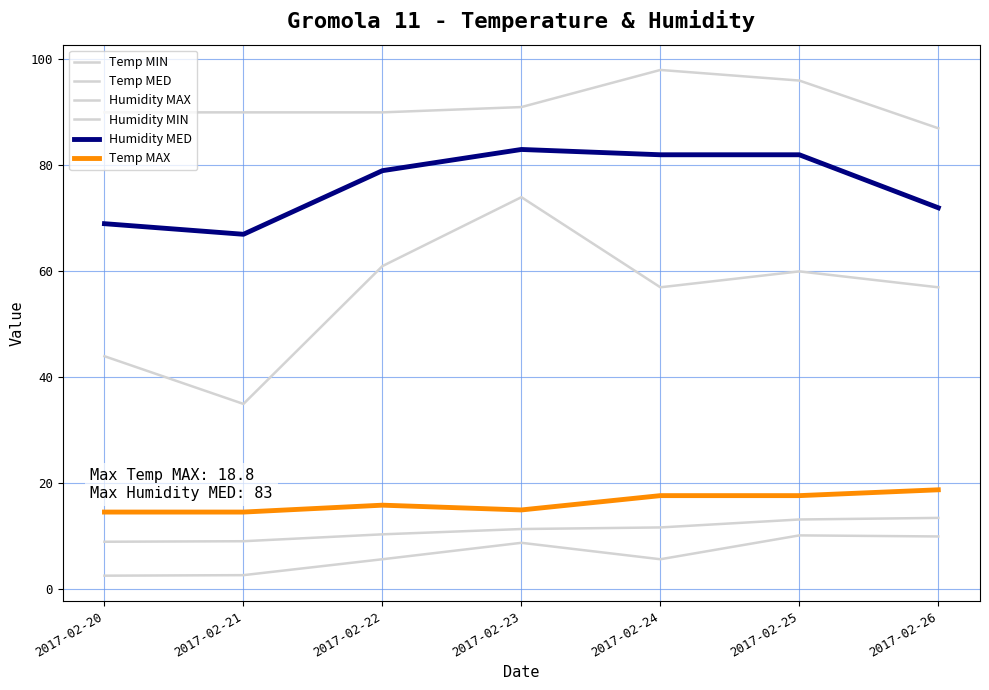

Is this an area chart (filled region under the line)?

No